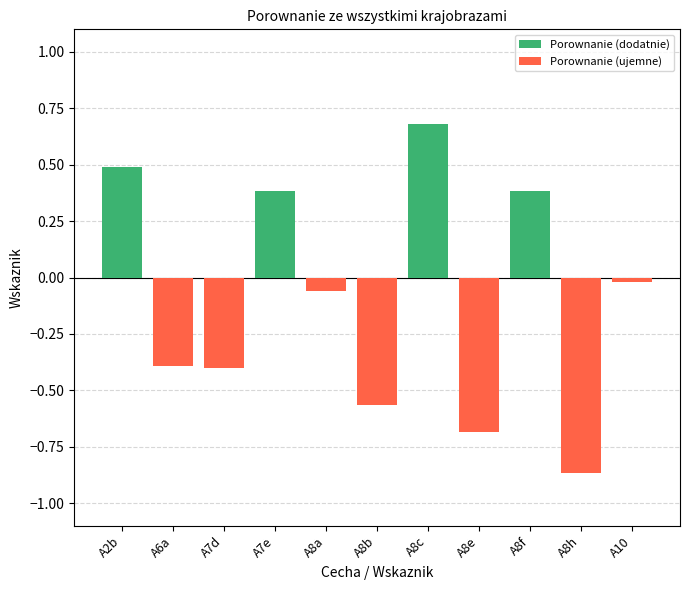

Reading left to right, what are all the values shown in this chart?

Porownanie (dodatnie): A2b=0.5	A6a=0.0	A7d=0.0	A7e=0.4	A8a=0.0	A8b=0.0	A8c=0.7	A8e=0.0	A8f=0.4	A8h=0.0	A10=0.0
Porownanie (ujemne): A2b=0.0	A6a=-0.4	A7d=-0.4	A7e=0.0	A8a=-0.1	A8b=-0.6	A8c=0.0	A8e=-0.7	A8f=0.0	A8h=-0.9	A10=-0.0